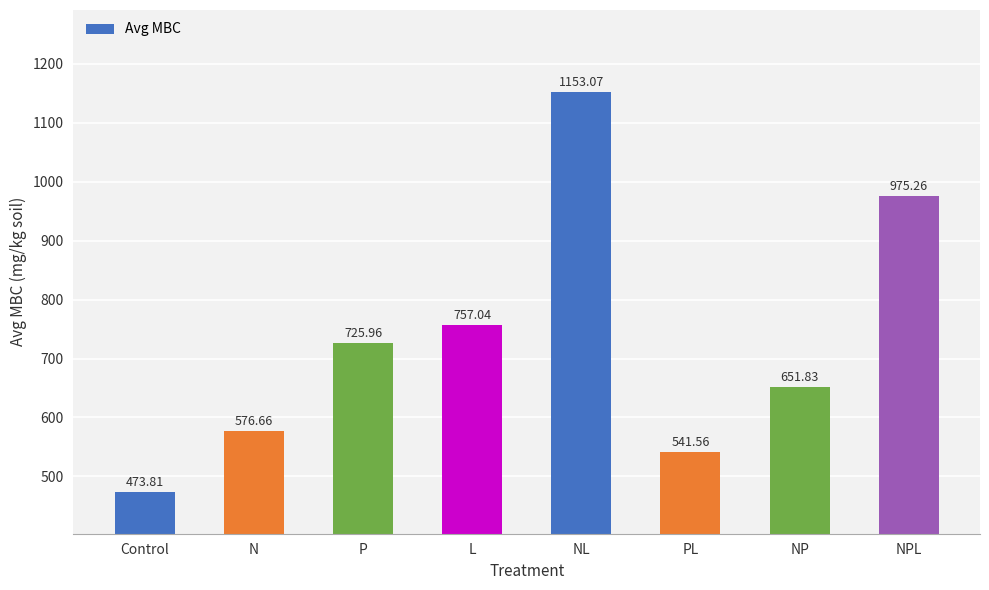

Reading left to right, list all the values displayed in this chart.

Control=473.8	N=576.7	P=726.0	L=757.0	NL=1153.1	PL=541.6	NP=651.8	NPL=975.3